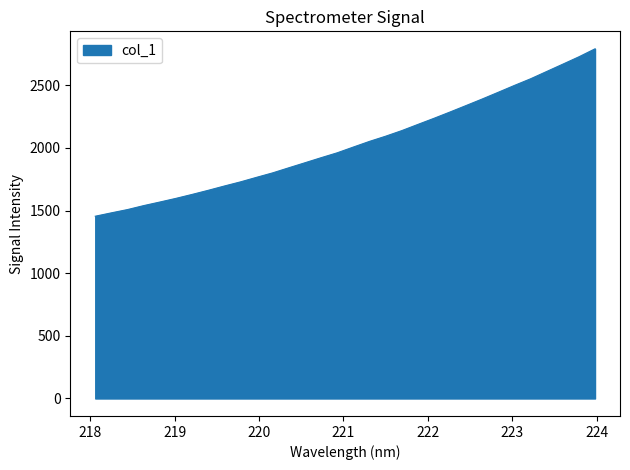

Does the chart display data point markers on the line(s)?

No